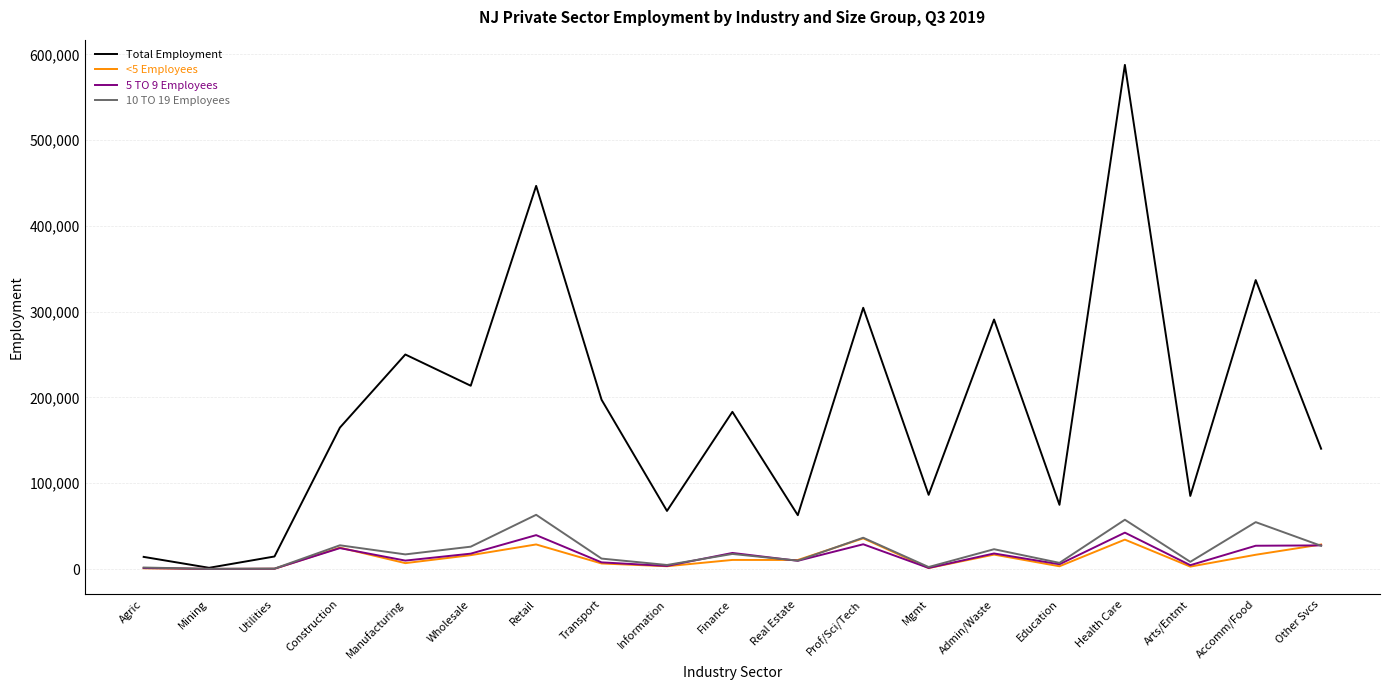

What is the greatest value displayed?

587831